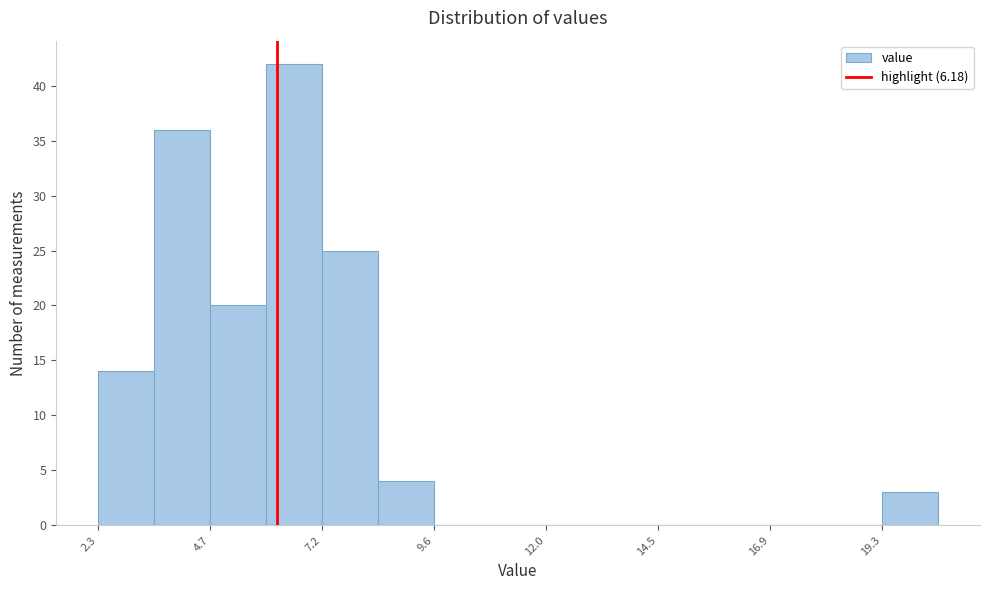

Around what value on the x-axis is the tallest bar? Give the approximate position of its centre, as read against the axis.

6.5